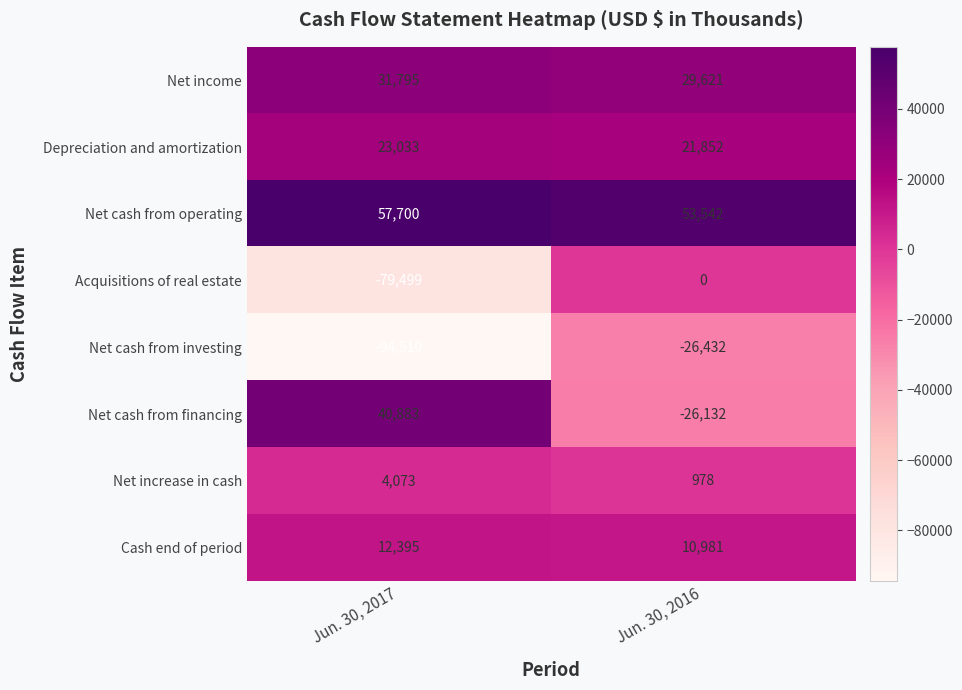

The Net cash from financing series shows 40883 at Jun. 30, 2017. True or false?

True